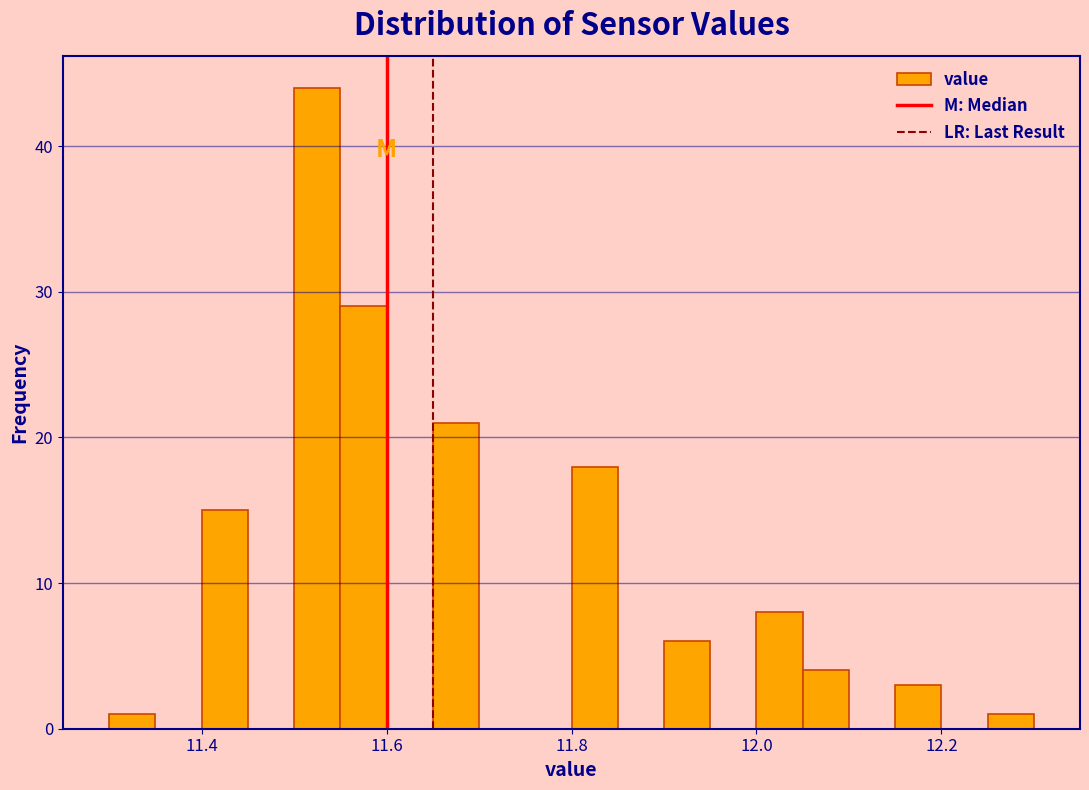

Read against the x-axis, roughly where is the centre of the tallest bar?

11.52